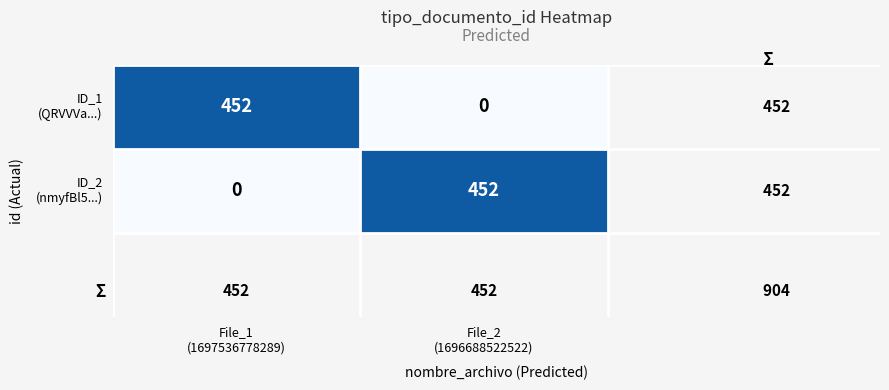

How many categories are shown in the chart?

2